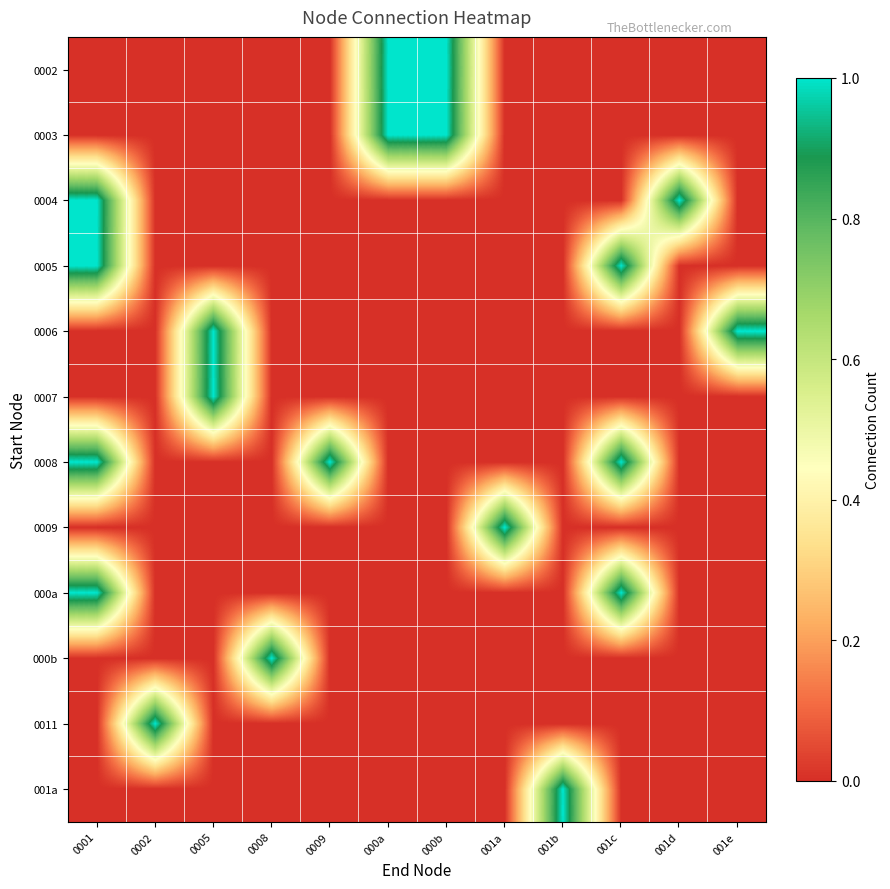

Between 001e and 001c, which is larger?

001e